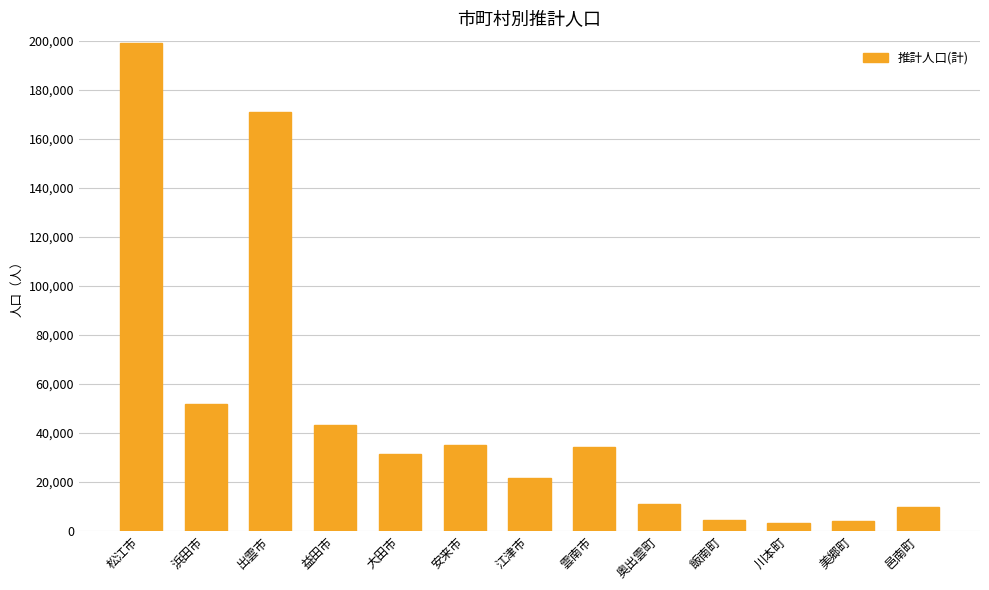

Which label corresponds to the largest value in the chart?

松江市